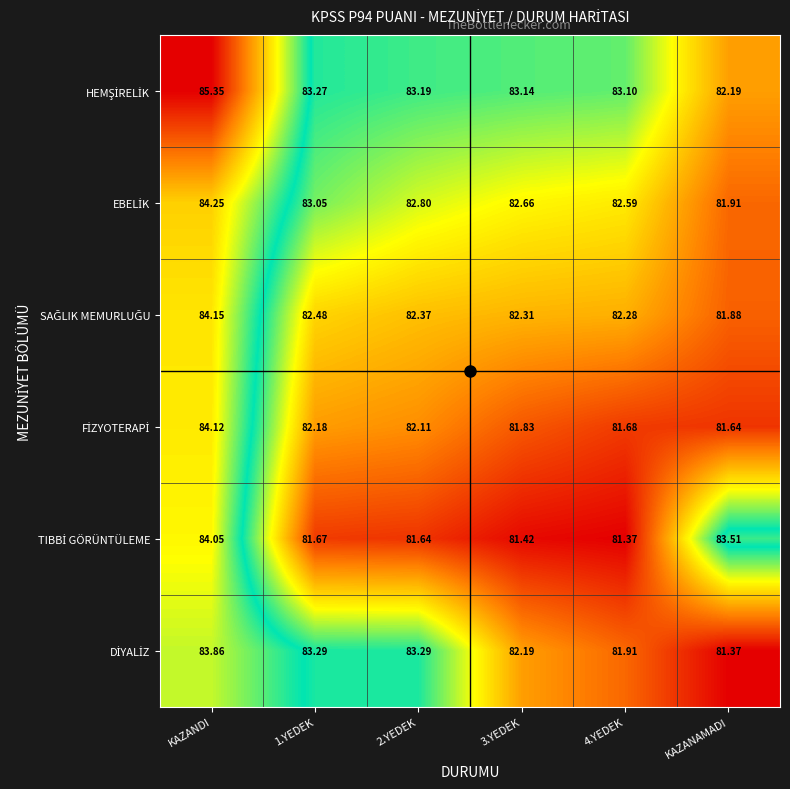

Which label corresponds to the largest value in the chart?

KAZANDI